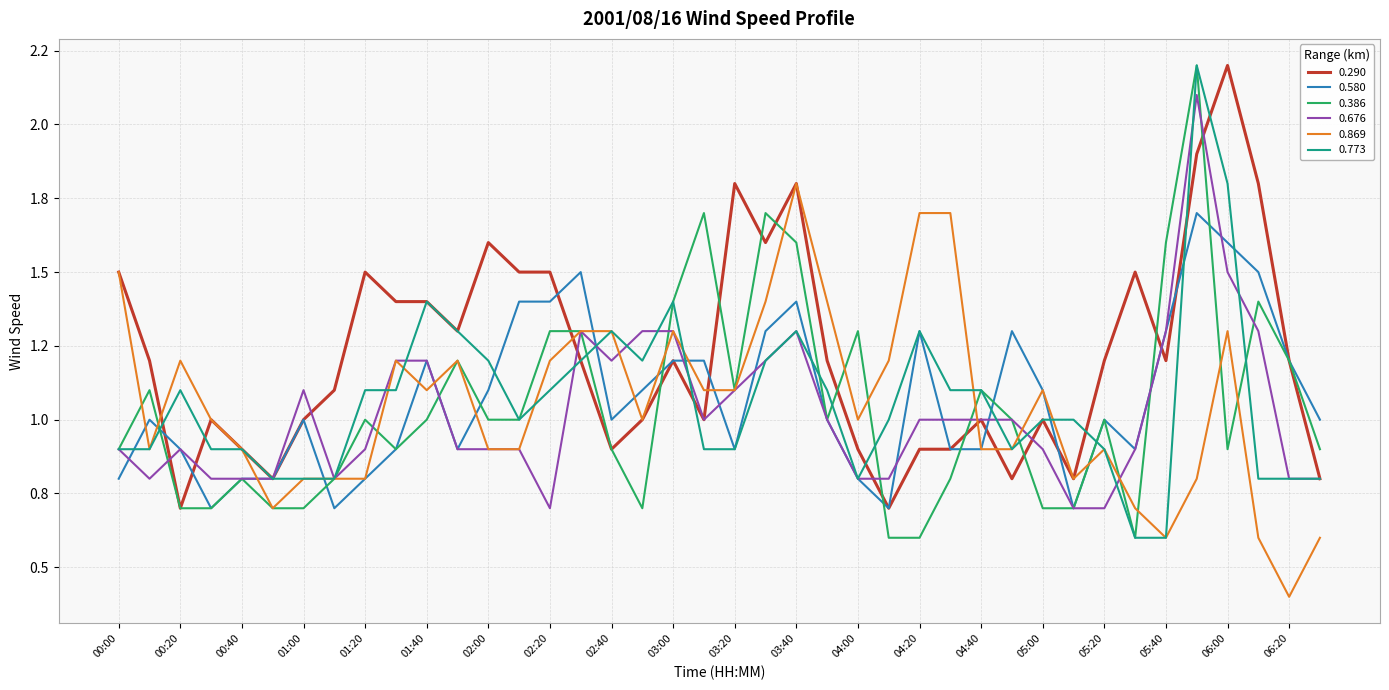

Where does the 0.290 series first go above 1?

00:00